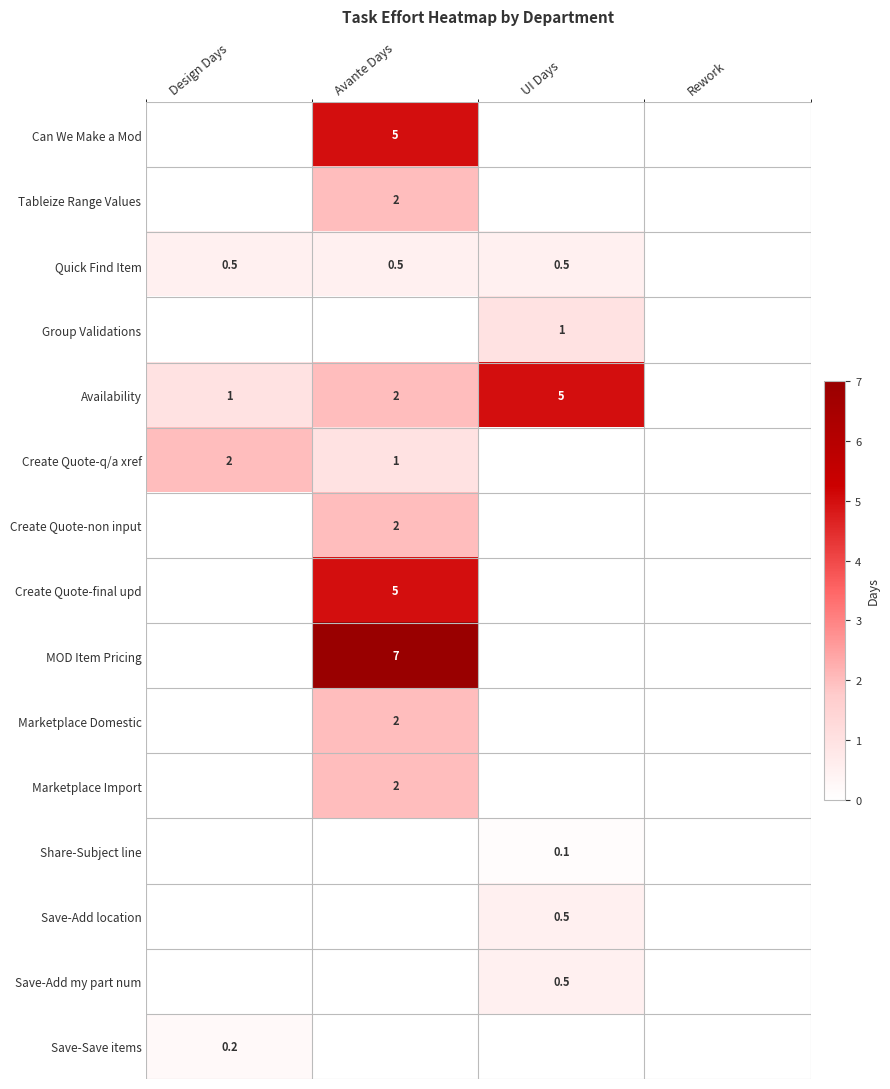

True or false: Availability has a value of 3.2 at UI Days.

False